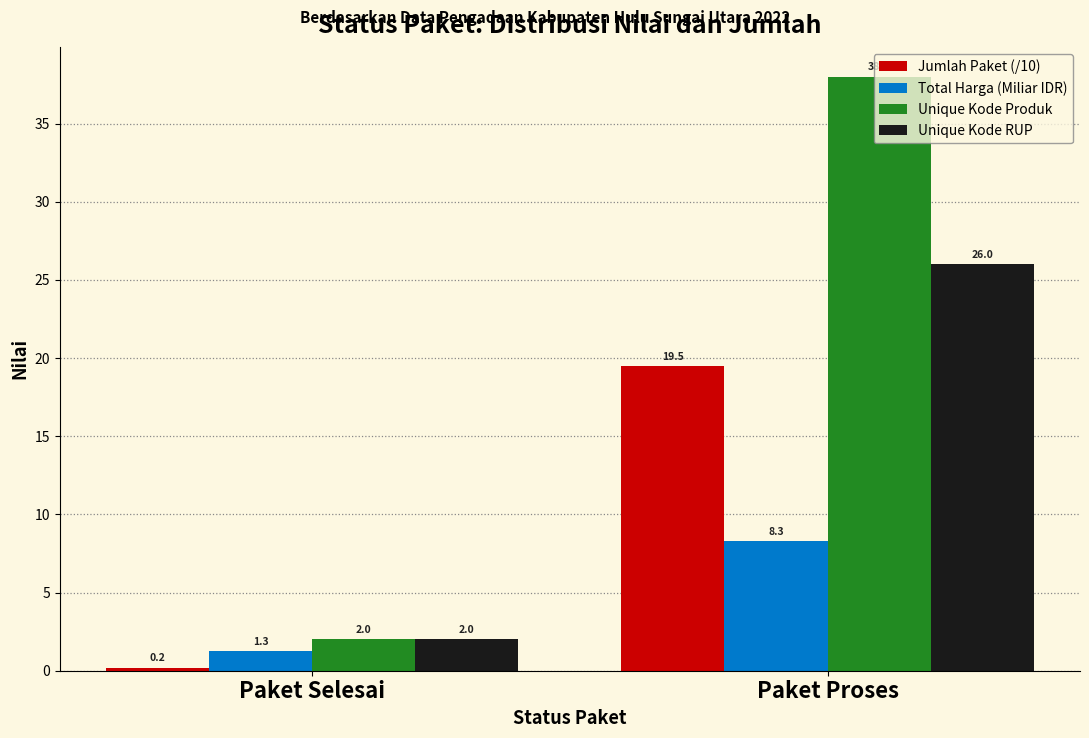

How many data points in Jumlah Paket (/10) are above 19?

1